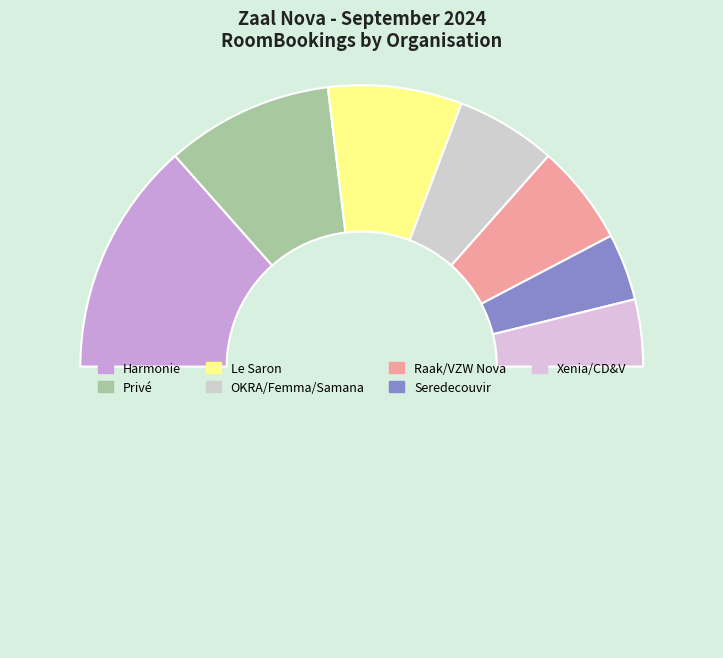

Count the number of slices in the pie.

8